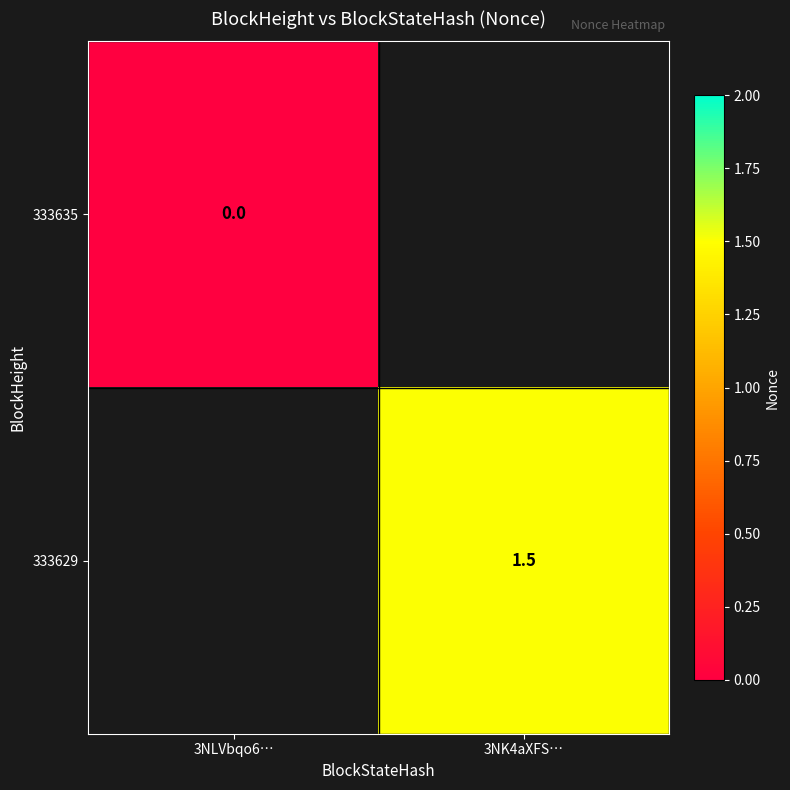

Is it true that 333629 equals 1.5 at 3NK4aXFS…?

True